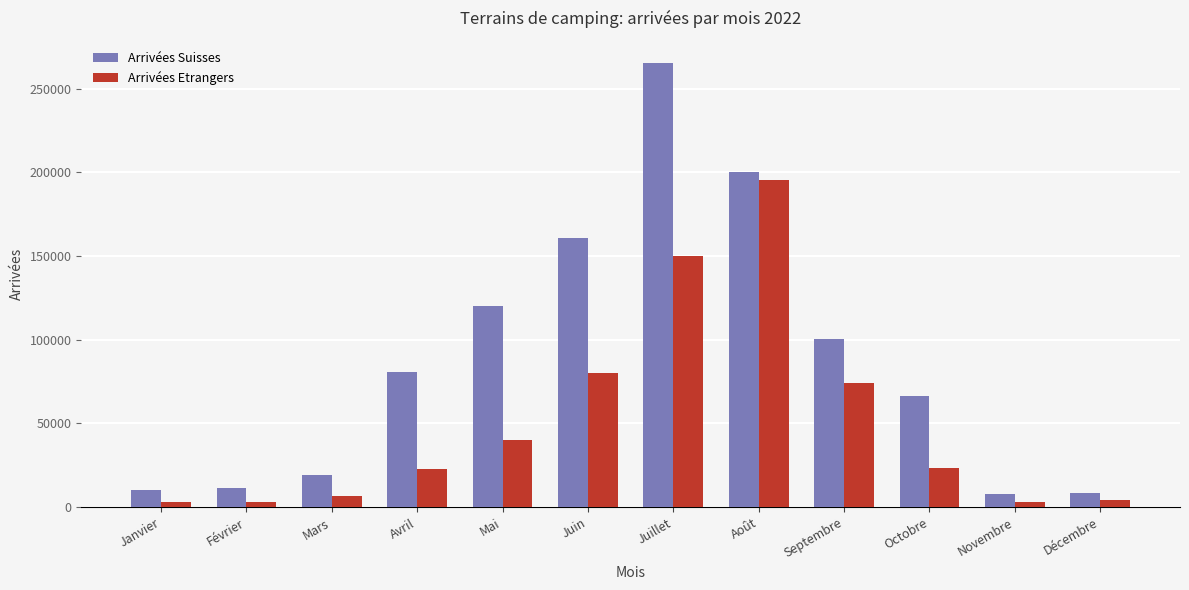

What is the spread (max minus min) of values at Juillet?

115552.7